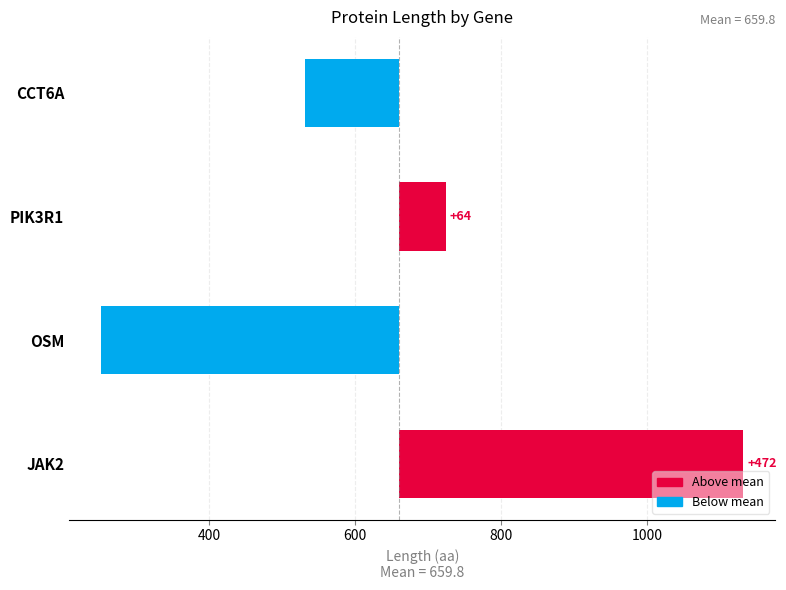

What position from the right is PIK3R1?

3